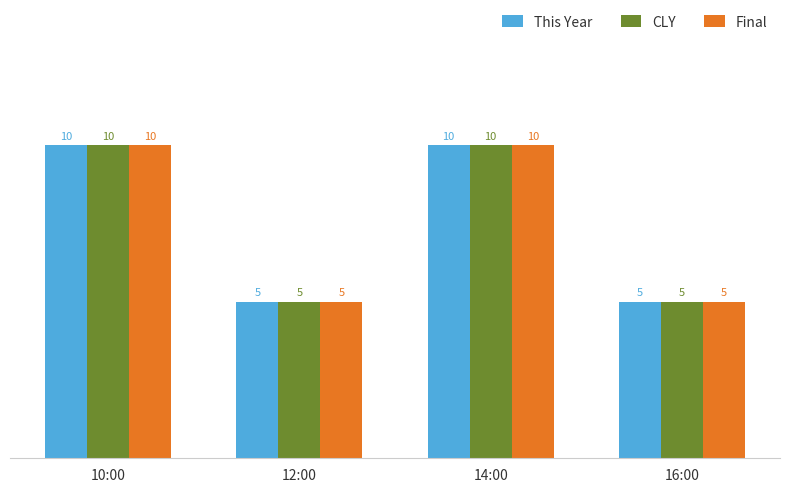

What is the minimum value for CLY?

5